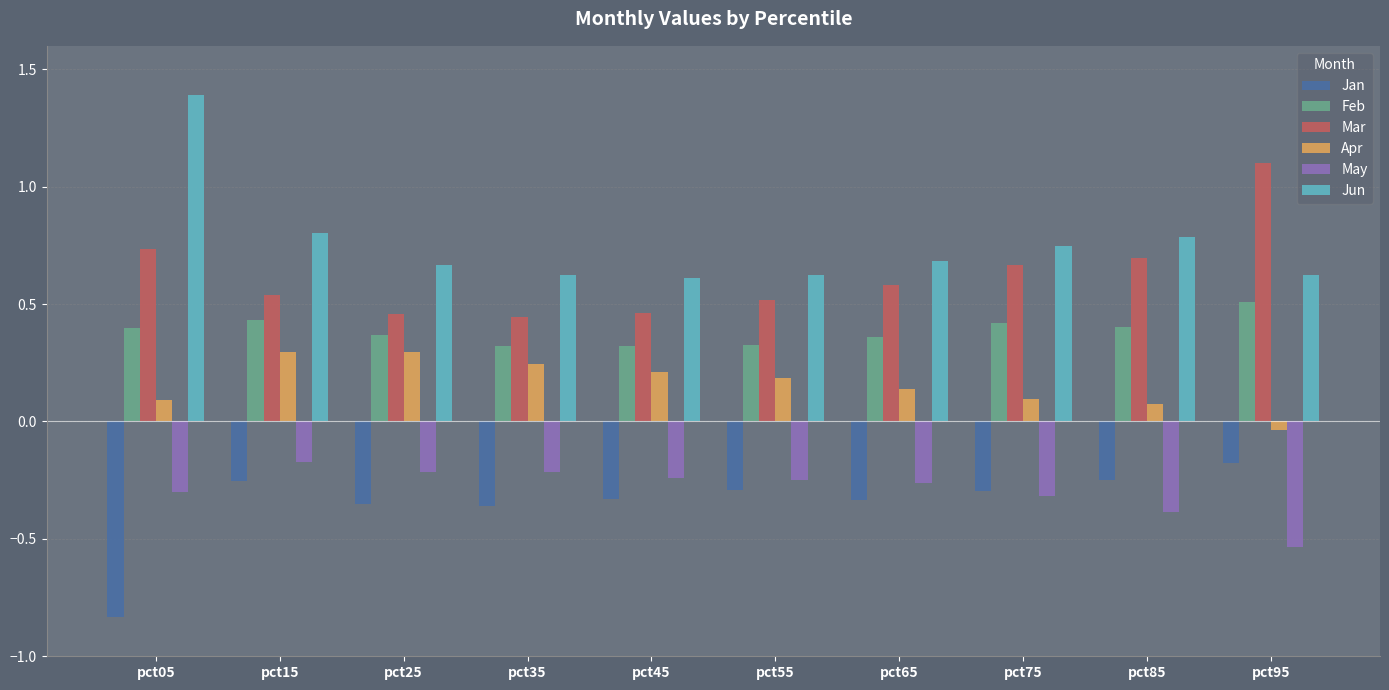

At which category is the sum across all series the highest?

pct15